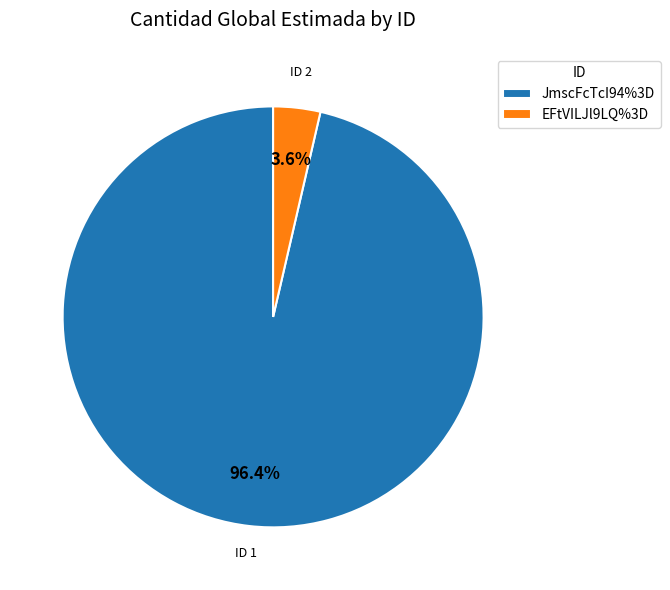

Which slice is the smallest?

EFtVILJl9LQ%3D